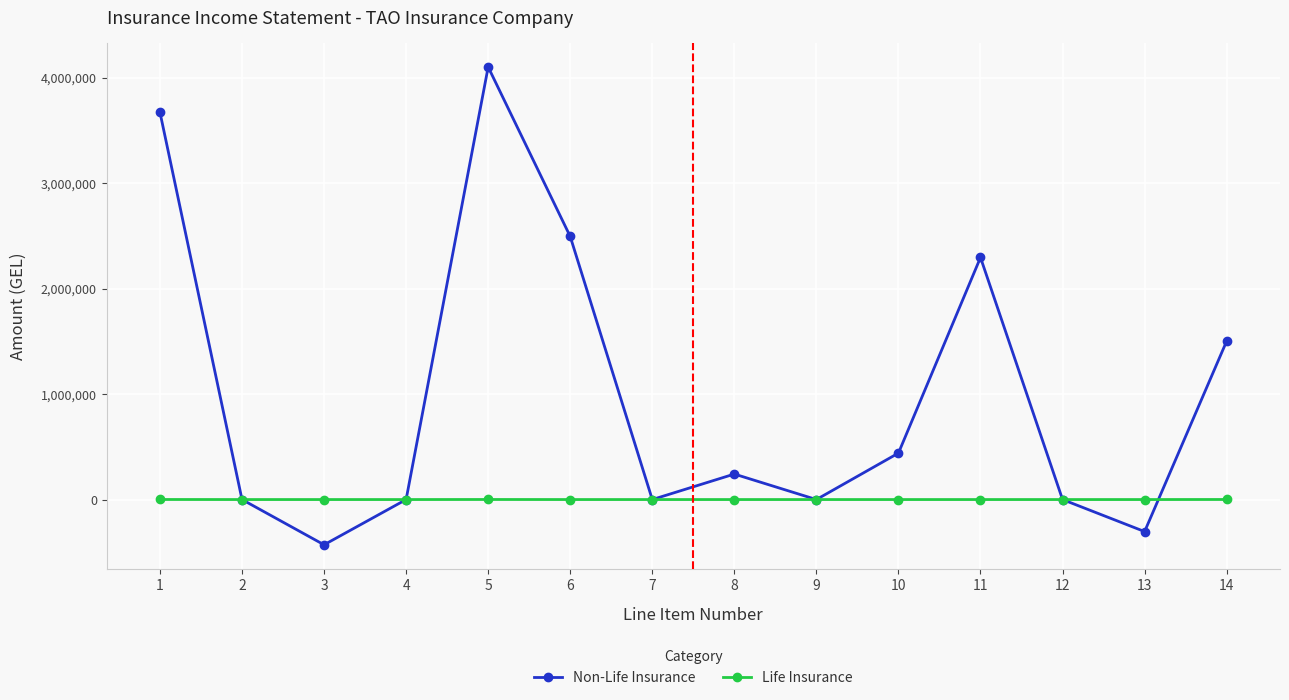

Rank the series by their maximum value, from highest to lowest.

Non-Life Insurance, Life Insurance